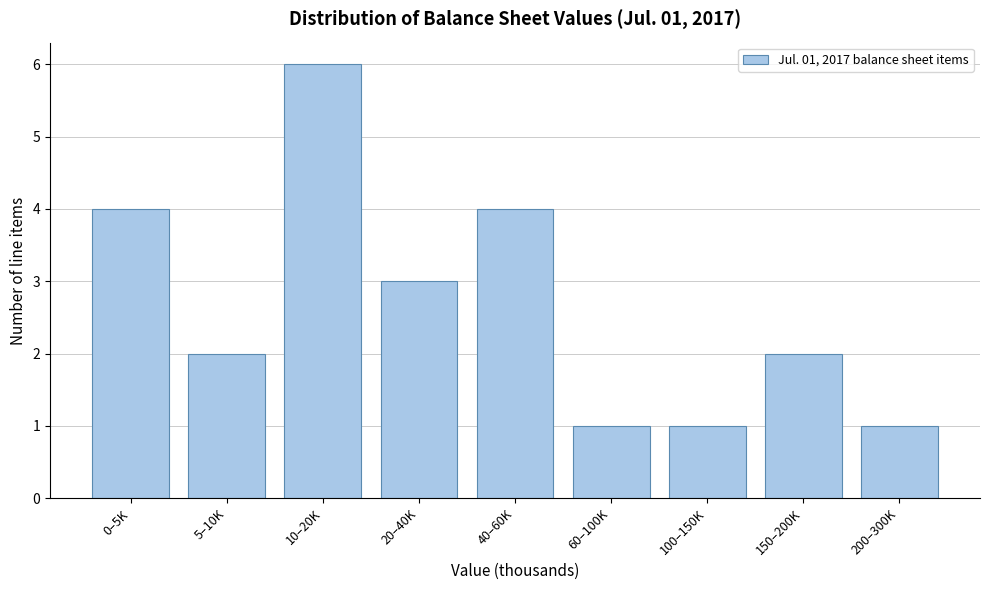

Reading left to right, transcribe all the data shown in this chart.

4	2	6	3	4	1	1	2	1